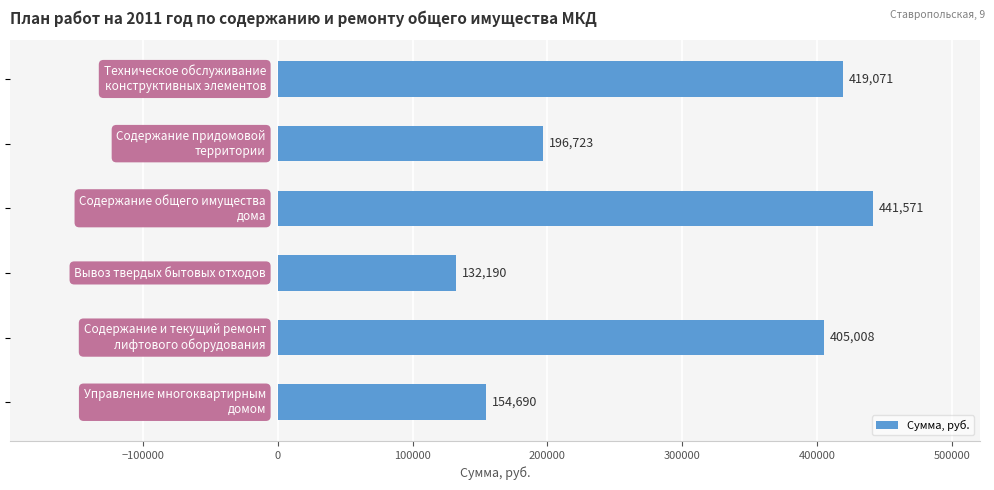

What is the value of the 5th bar from the top?

405007.8